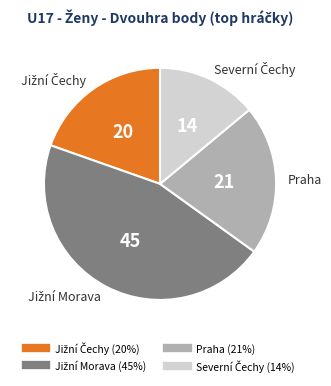

Does any single category account for the majority?

No